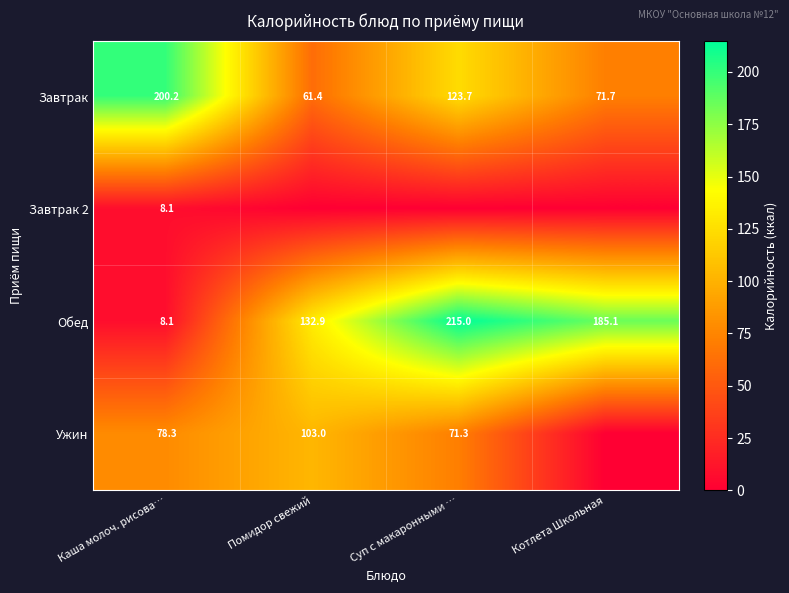

What is the total value across all series at Каша молоч. рисова…?

294.7